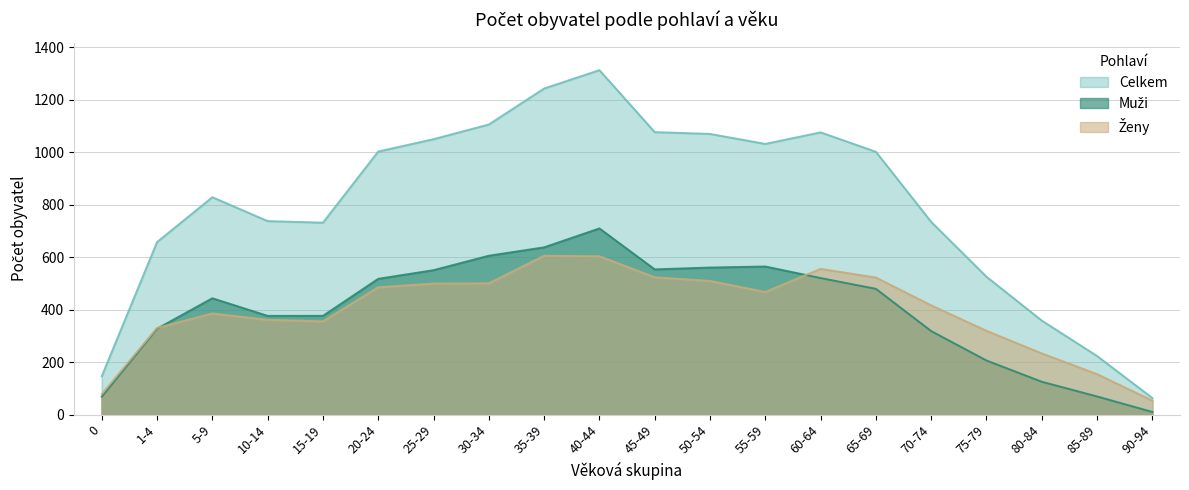

Is it true that Ženy equals 1005 at 40-44?

False